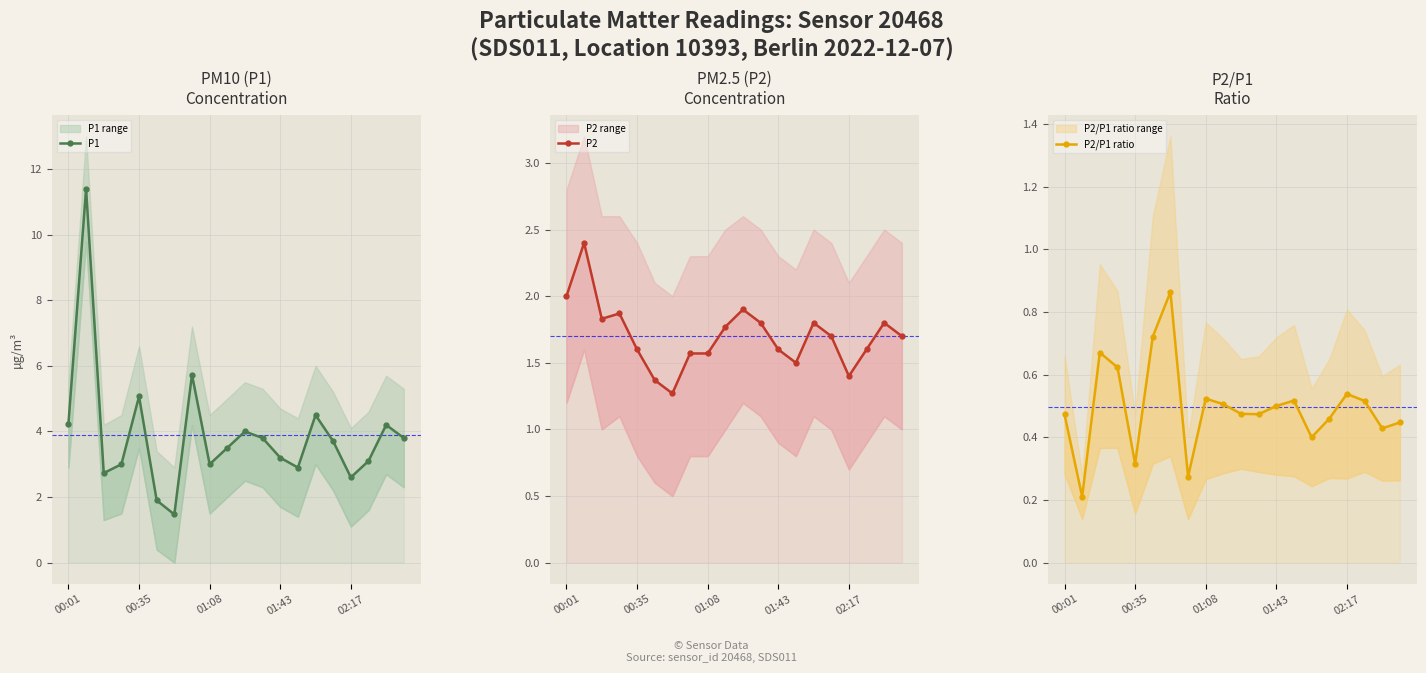

Rank the series by their average value, from highest to lowest.

P1, P2, P2/P1 ratio